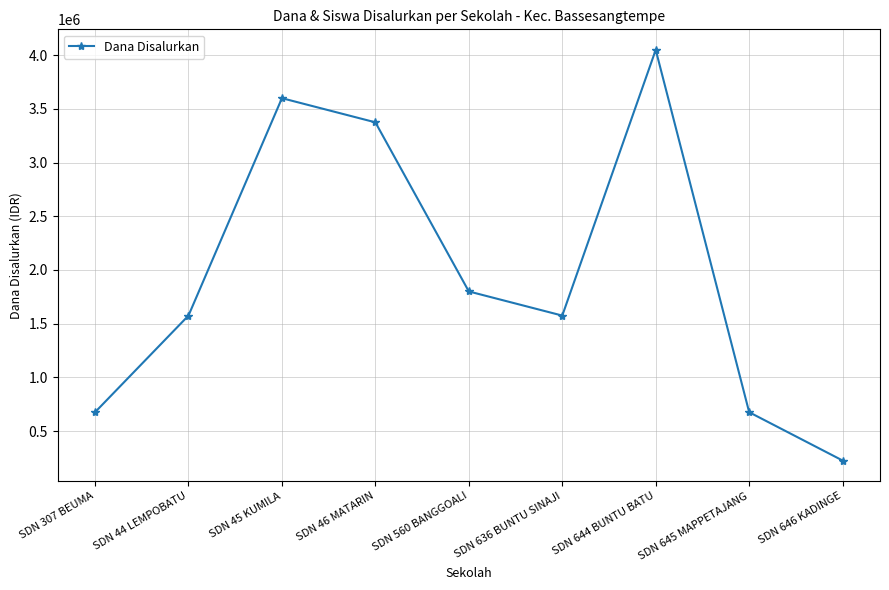

What is the label of the 9th point from the right?

SDN 307 BEUMA